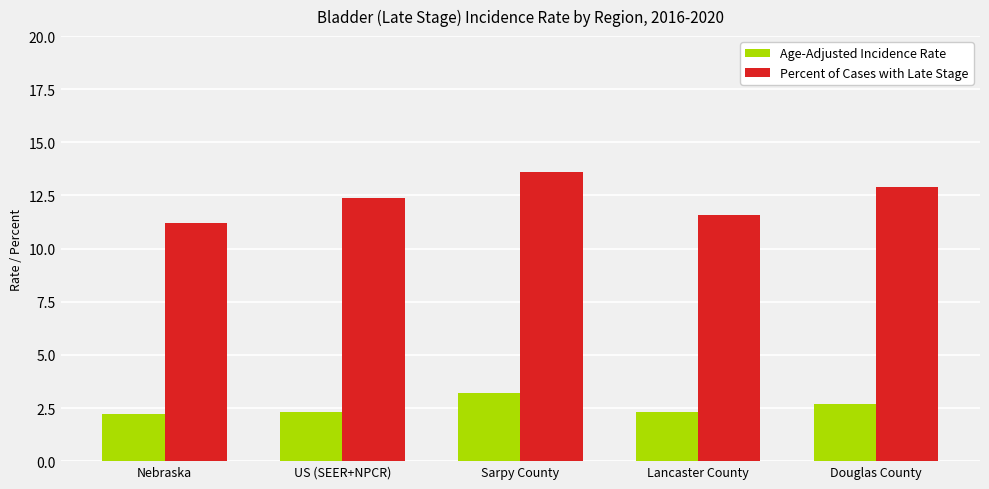

What is the smallest value displayed?

2.2